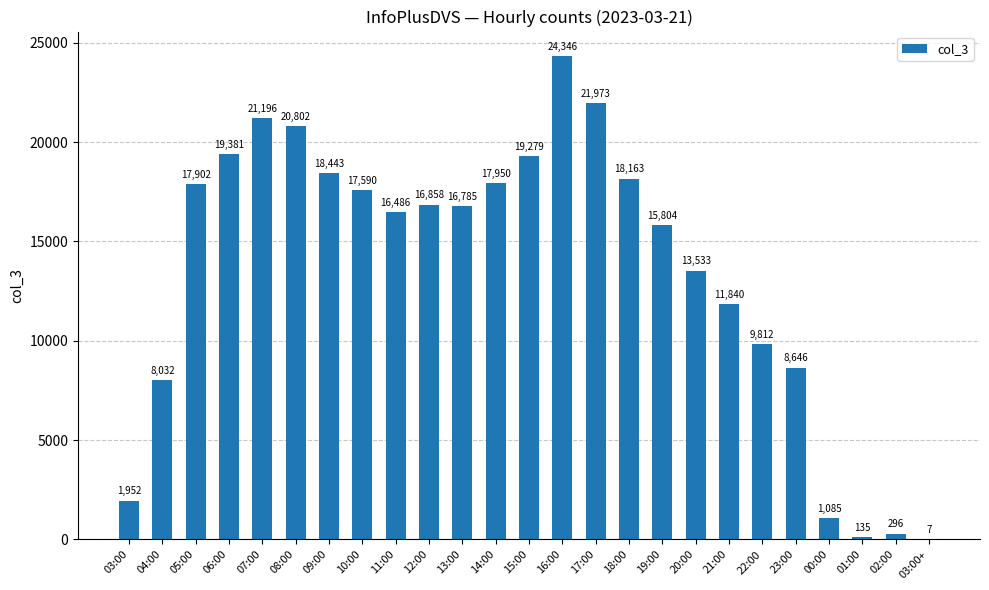

What is the ratio of the value at 21:00 to the value at 22:00?

1.2